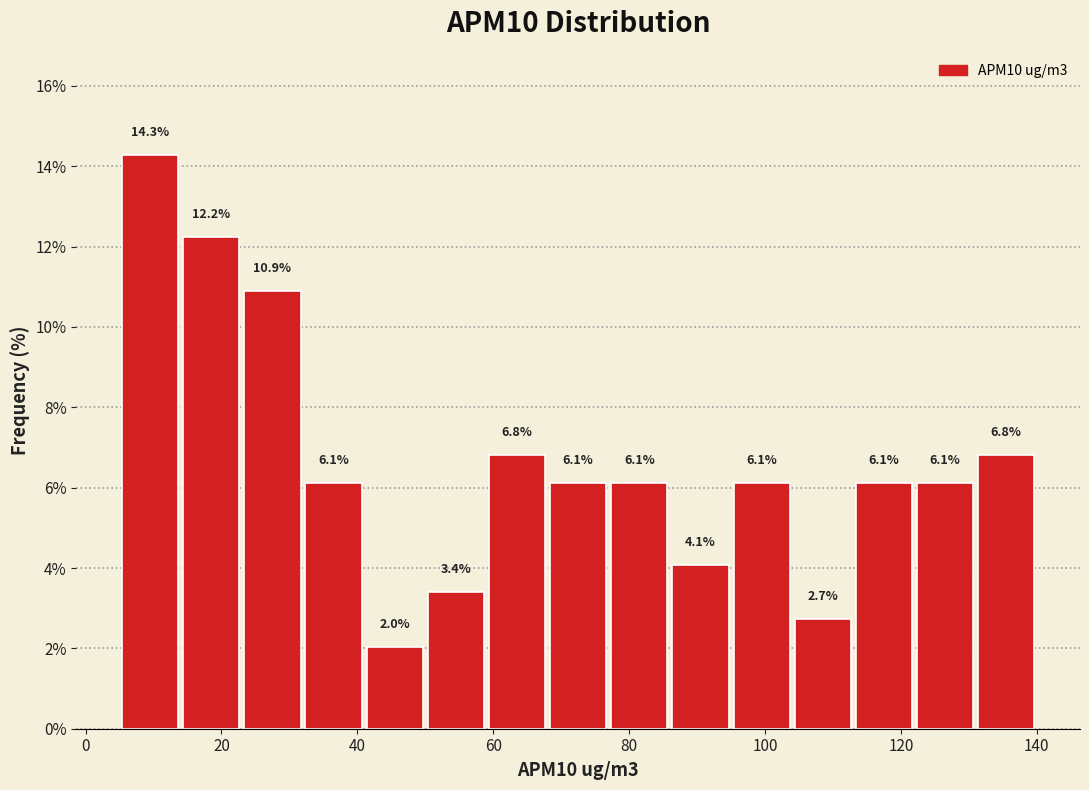

Reading left to right, list every bar in this chart as the range it spans on the x-axis followed by its height. The bar edges are not printed on the chart, so give them approximately, as read against the axis.

5 to 14: 14.3
14 to 23: 12.2
23 to 32: 10.9
32 to 41: 6.1
41 to 50: 2.0
50 to 59: 3.4
59 to 68: 6.8
68 to 77: 6.1
77 to 86: 6.1
86 to 95: 4.1
95 to 104: 6.1
104 to 113: 2.7
113 to 122: 6.1
122 to 131: 6.1
131 to 140: 6.8